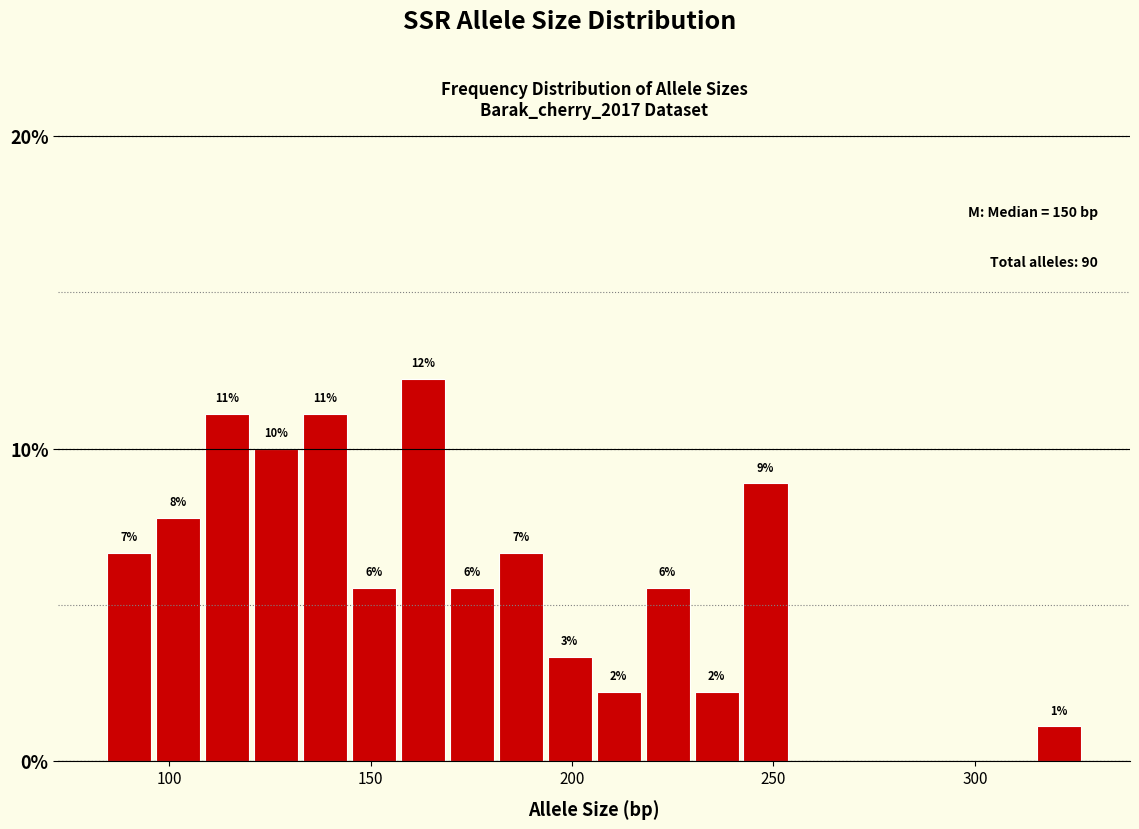

Around what value on the x-axis is the tallest bar? Give the approximate position of its centre, as read against the axis.

165